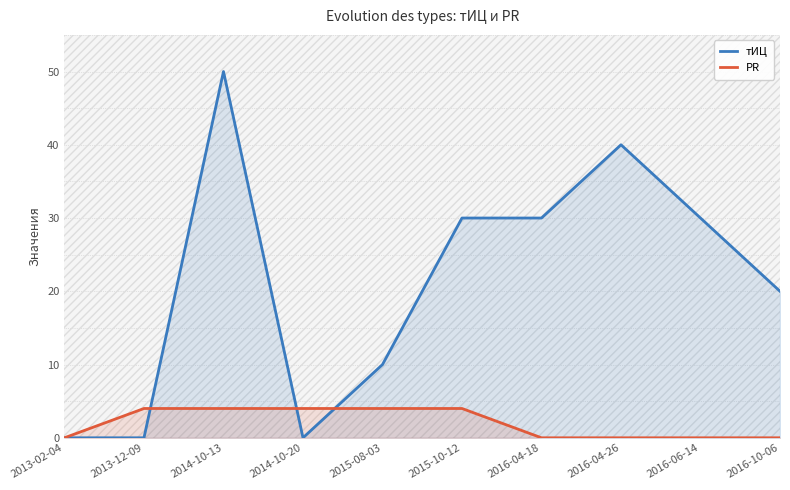

What is the difference between the highest and lowest values at 2016-10-06?

20